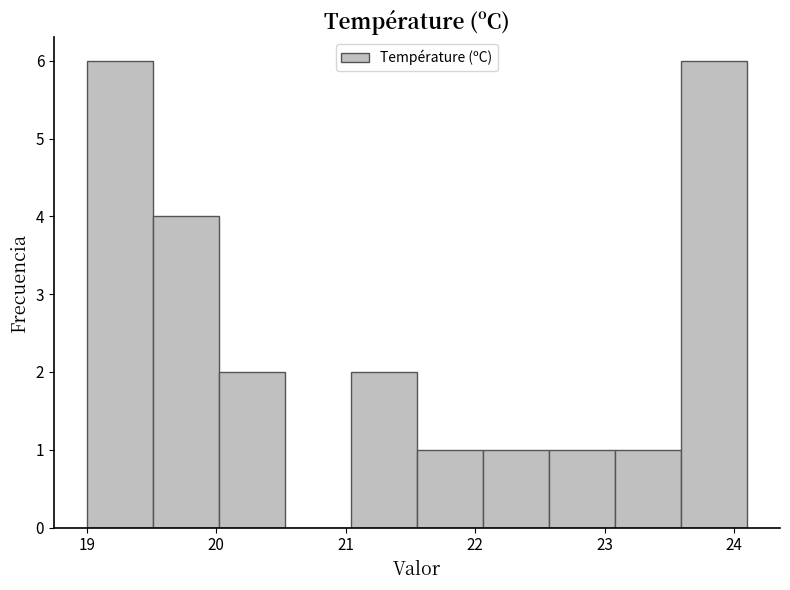

What is the height of the bar covering 21.55 to 22.06 on the x-axis? Neither the bar edges nor the heights are printed on the chart, so give them approximately, as read against the axes.

1